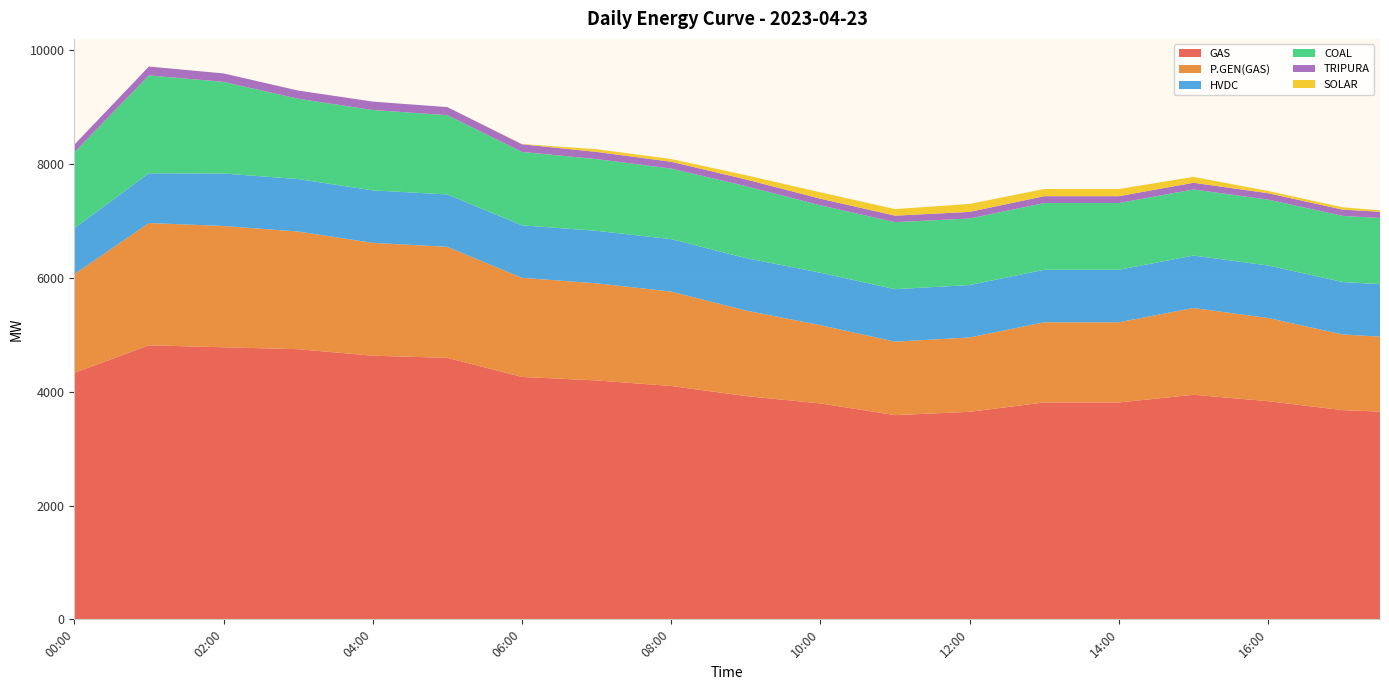

Reading left to right, extract all data points from this chart.

GAS: 00:00=4331.0	00:30=4573.0	01:00=4815.0	01:30=4797.5	02:00=4780.0	02:30=4763.5	03:00=4747.0	03:30=4689.5	04:00=4632.0	04:30=4613.5	05:00=4595.0	05:30=4427.0	06:00=4259.0	06:30=4228.5	07:00=4198.0	07:30=4149.0	08:00=4100.0	08:30=4011.5	09:00=3923.0	09:30=3858.5	10:00=3794.0	10:30=3691.0	11:00=3588.0	11:30=3617.0	12:00=3646.0	12:30=3728.5	13:00=3811.0	13:30=3811.0	14:00=3811.0	14:30=3878.5	15:00=3946.0	15:30=3889.5	16:00=3833.0	16:30=3754.5	17:00=3676.0	17:30=3650.5
P.GEN(GAS): 00:00=1733.0	00:30=1940.5	01:00=2148.0	01:30=2139.5	02:00=2131.0	02:30=2099.0	03:00=2067.0	03:30=2025.0	04:00=1983.0	04:30=1966.5	05:00=1950.0	05:30=1846.0	06:00=1742.0	06:30=1724.0	07:00=1706.0	07:30=1682.5	08:00=1659.0	08:30=1581.0	09:00=1503.0	09:30=1439.0	10:00=1375.0	10:30=1333.0	11:00=1291.0	11:30=1299.0	12:00=1307.0	12:30=1358.0	13:00=1409.0	13:30=1409.0	14:00=1409.0	14:30=1466.5	15:00=1524.0	15:30=1493.0	16:00=1462.0	16:30=1395.5	17:00=1329.0	17:30=1317.0
HVDC: 00:00=808.0	00:30=841.5	01:00=875.0	01:30=898.5	02:00=922.0	02:30=922.0	03:00=922.0	03:30=922.0	04:00=922.0	04:30=921.5	05:00=921.0	05:30=921.5	06:00=922.0	06:30=922.0	07:00=922.0	07:30=922.0	08:00=922.0	08:30=922.0	09:00=922.0	09:30=921.5	10:00=921.0	10:30=921.5	11:00=922.0	11:30=921.5	12:00=921.0	12:30=921.5	13:00=922.0	13:30=922.0	14:00=922.0	14:30=922.0	15:00=922.0	15:30=922.0	16:00=922.0	16:30=922.0	17:00=922.0	17:30=921.5
COAL: 00:00=1331.0	00:30=1525.0	01:00=1719.0	01:30=1665.0	02:00=1611.0	02:30=1511.0	03:00=1411.0	03:30=1411.5	04:00=1412.0	04:30=1402.0	05:00=1392.0	05:30=1341.0	06:00=1290.0	06:30=1275.5	07:00=1261.0	07:30=1250.0	08:00=1239.0	08:30=1251.5	09:00=1264.0	09:30=1224.5	10:00=1185.0	10:30=1181.5	11:00=1178.0	11:30=1173.5	12:00=1169.0	12:30=1171.0	13:00=1173.0	13:30=1173.0	14:00=1173.0	14:30=1167.0	15:00=1161.0	15:30=1159.5	16:00=1158.0	16:30=1160.0	17:00=1162.0	17:30=1162.5
TRIPURA: 00:00=136.0	00:30=146.0	01:00=156.0	01:30=152.0	02:00=148.0	02:30=146.0	03:00=144.0	03:30=146.0	04:00=148.0	04:30=145.0	05:00=142.0	05:30=138.0	06:00=134.0	06:30=130.0	07:00=126.0	07:30=123.0	08:00=120.0	08:30=119.0	09:00=118.0	09:30=117.0	10:00=116.0	10:30=115.0	11:00=114.0	11:30=115.0	12:00=116.0	12:30=118.0	13:00=120.0	13:30=120.0	14:00=120.0	14:30=119.0	15:00=118.0	15:30=115.0	16:00=112.0	16:30=111.0	17:00=110.0	17:30=110.0
SOLAR: 00:00=0.0	00:30=0.0	01:00=0.0	01:30=0.0	02:00=0.0	02:30=0.0	03:00=0.0	03:30=0.0	04:00=0.0	04:30=0.0	05:00=0.0	05:30=2.5	06:00=5.0	06:30=26.0	07:00=47.0	07:30=47.5	08:00=48.0	08:30=61.0	09:00=74.0	09:30=93.0	10:00=112.0	10:30=113.5	11:00=115.0	11:30=127.5	12:00=140.0	12:30=133.0	13:00=126.0	13:30=126.0	14:00=126.0	14:30=114.5	15:00=103.0	15:30=71.5	16:00=40.0	16:30=40.0	17:00=40.0	17:30=25.0